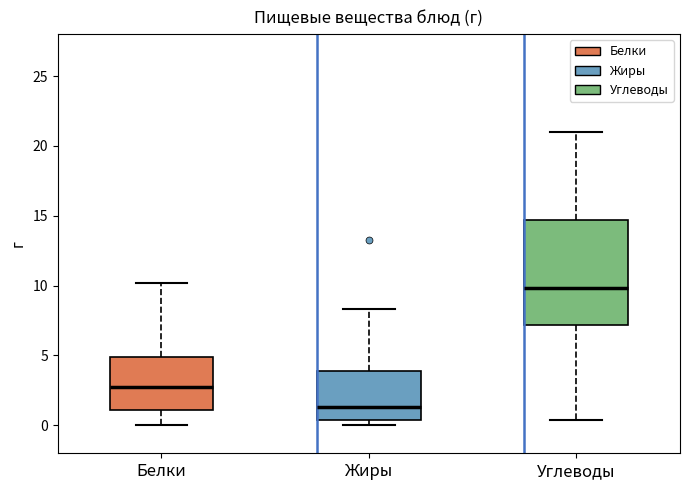

Reading left to right, read every box against the y-axis: the position of its median line, the range the box covers, and the ends of its whiskers. The values are not printed on the chart, so give them approximately, as read against the axis.

Белки: median 2.5, box 1.0 to 5.0, whiskers 0.0 to 10.0
Жиры: median 1.5, box 0.5 to 4.0, whiskers 0.0 to 8.5
Углеводы: median 10.0, box 7.0 to 14.5, whiskers 0.5 to 21.0